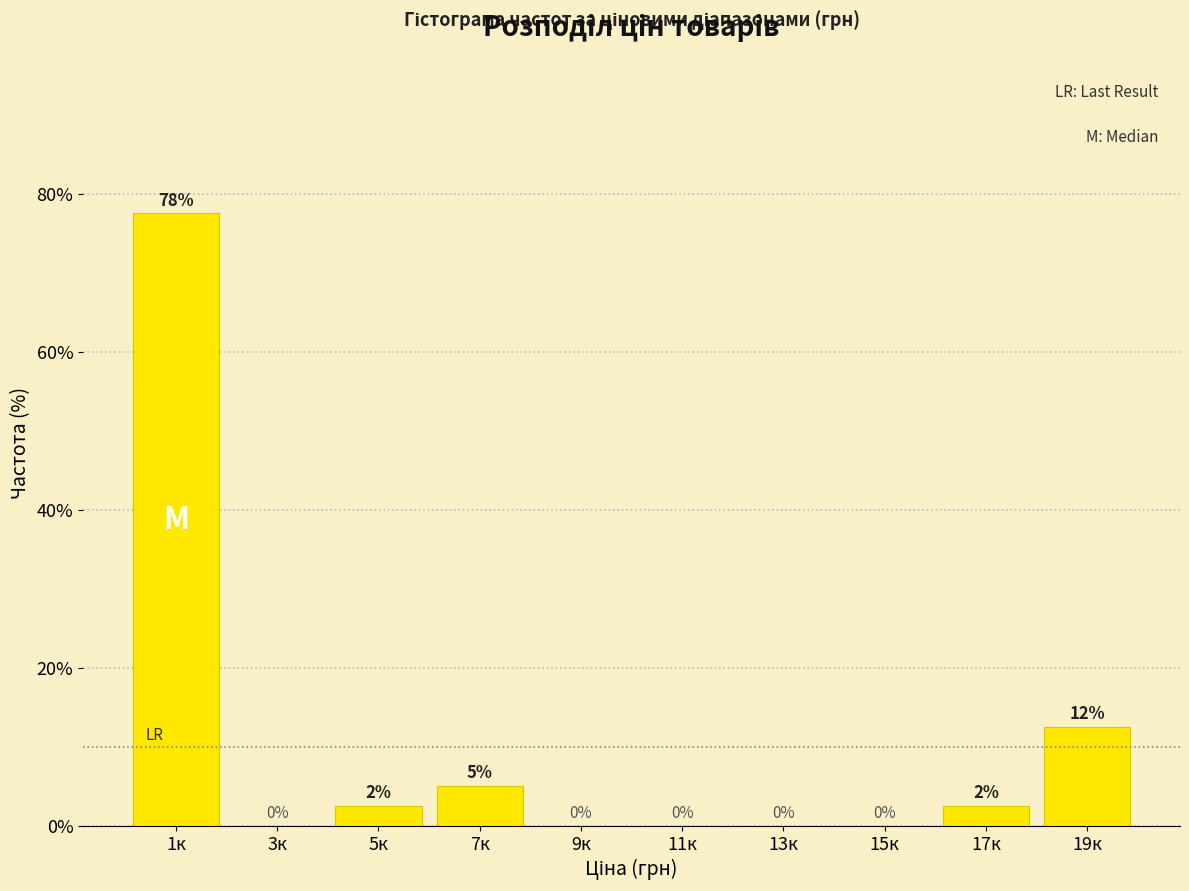

The chart shows a value of -45.6 at 11к. True or false?

False